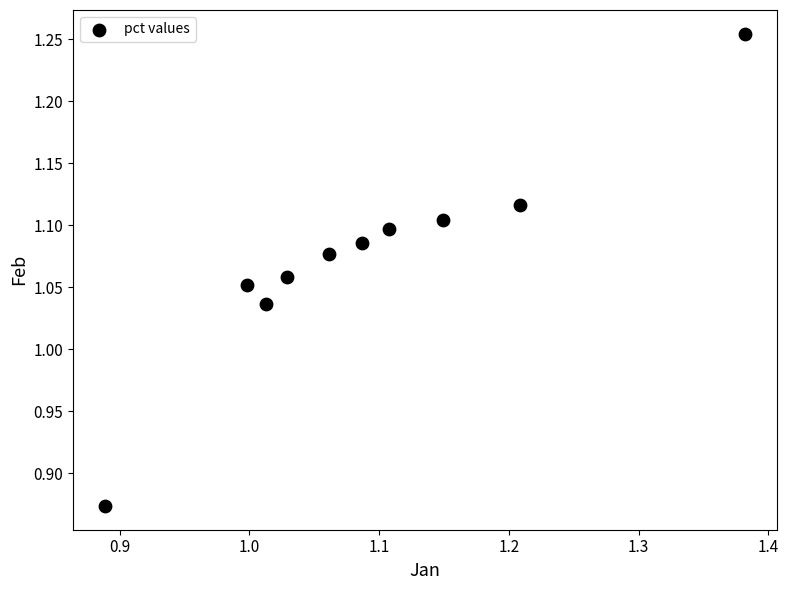

What is the range of Y values (max minus min)?

0.4